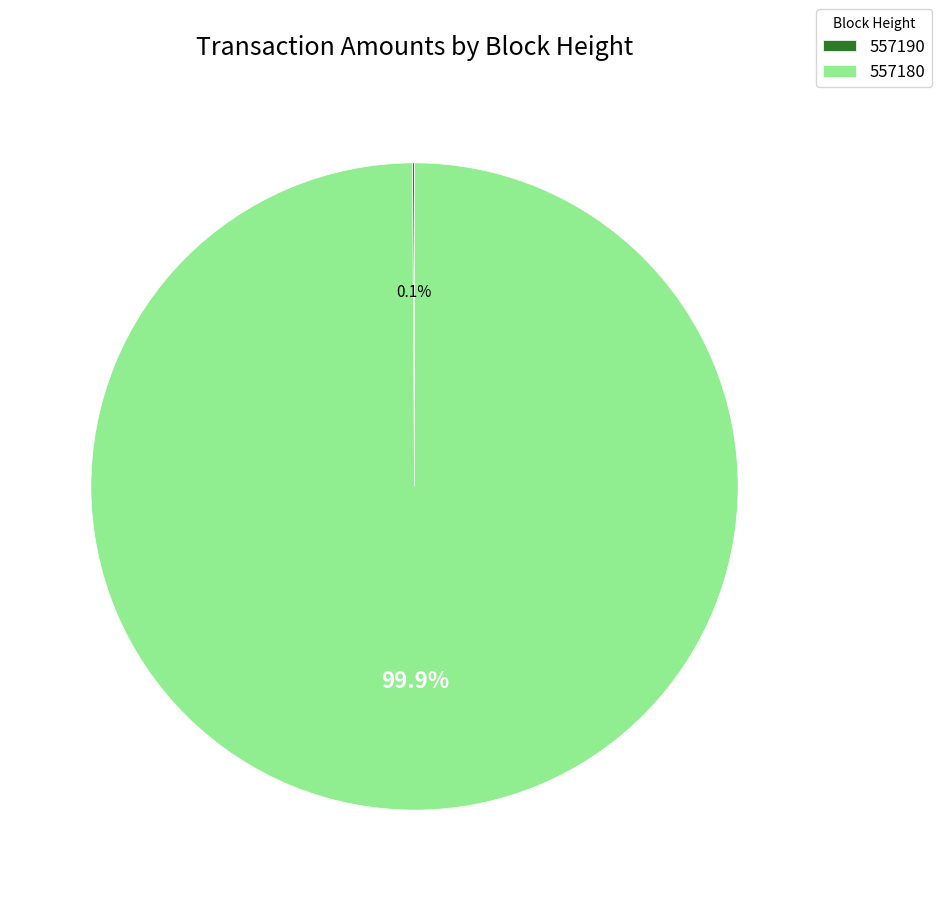

What percentage is NOT represented by 557180?

0.1%